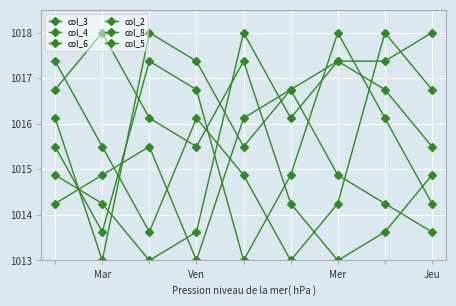

How many values in the col_6 series exceed 1015?

5